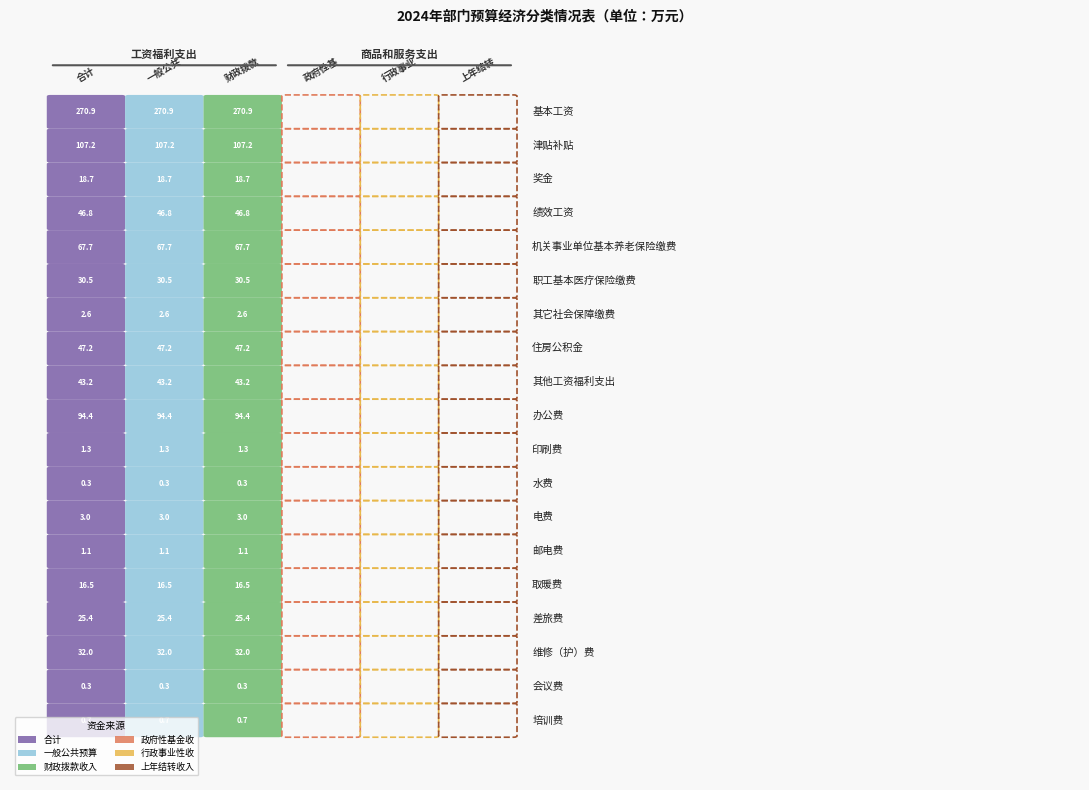

Which series has the widest spread of values?

基本工资